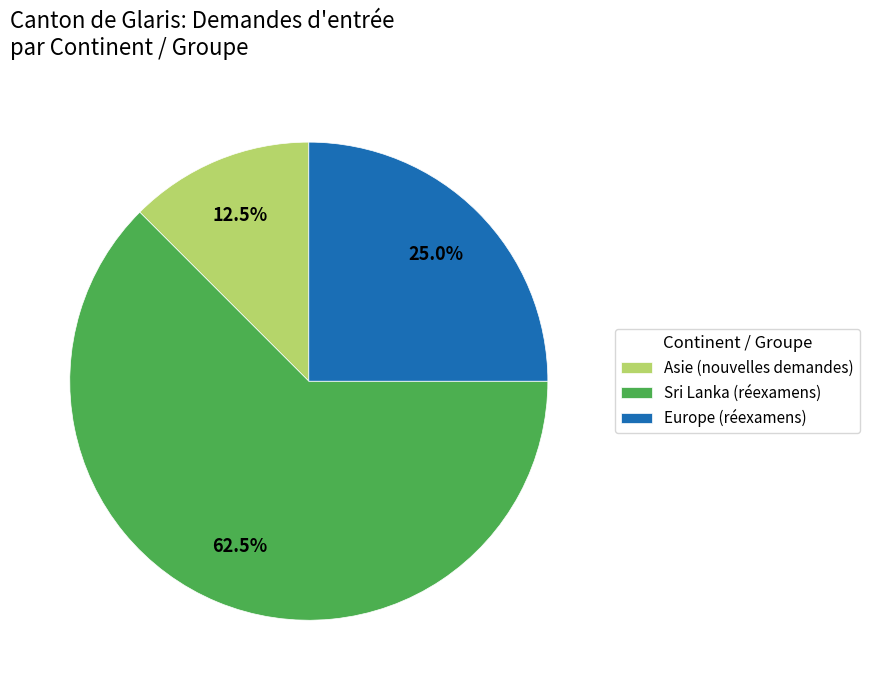

How many slices are in this pie chart?

3